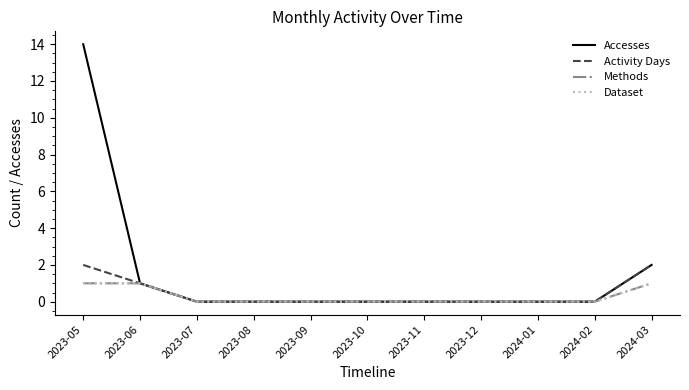

Is this an area chart (filled region under the line)?

No